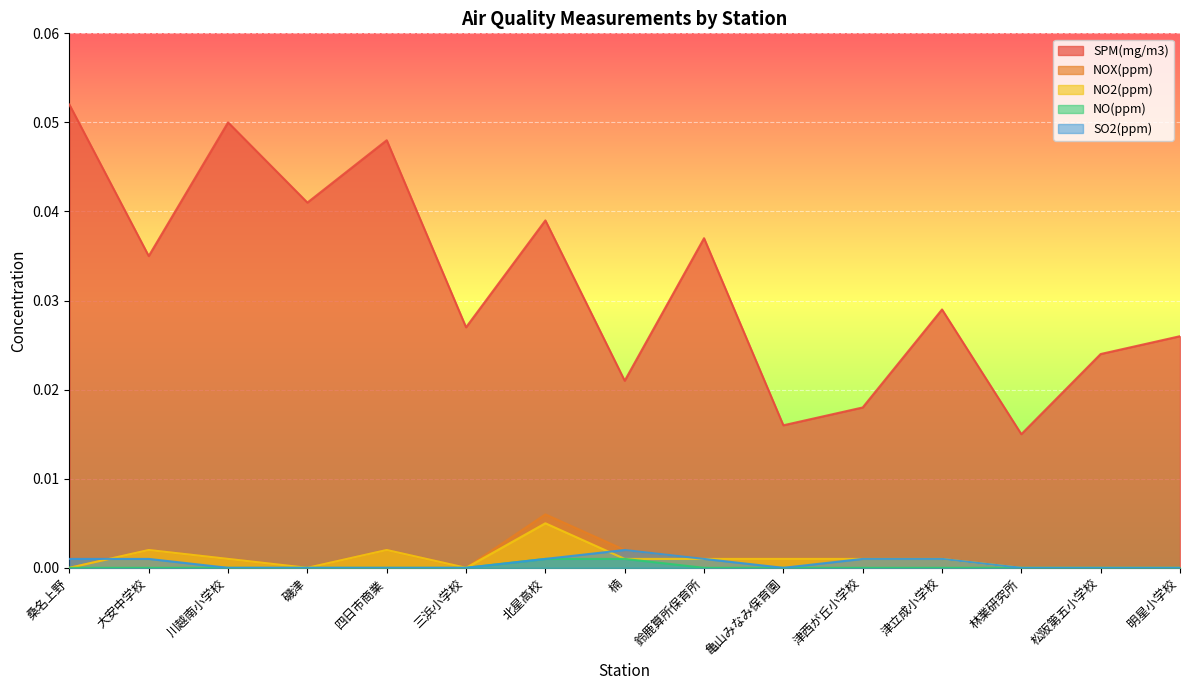

Reading left to right, what are all the values shown in this chart?

SPM(mg/m3): 桑名上野=0.1	大安中学校=0.0	川越南小学校=0.1	磯津=0.0	四日市商業=0.0	三浜小学校=0.0	北星高校=0.0	楠=0.0	鈴鹿算所保育所=0.0	亀山みなみ保育園=0.0	津西が丘小学校=0.0	津立成小学校=0.0	林業研究所=0.0	松阪第五小学校=0.0	明星小学校=0.0
NOX(ppm): 桑名上野=0.0	大安中学校=0.0	川越南小学校=0.0	磯津=0.0	四日市商業=0.0	三浜小学校=0.0	北星高校=0.0	楠=0.0	鈴鹿算所保育所=0.0	亀山みなみ保育園=0.0	津西が丘小学校=0.0	津立成小学校=0.0	林業研究所=0.0	松阪第五小学校=0.0	明星小学校=0.0
NO2(ppm): 桑名上野=0.0	大安中学校=0.0	川越南小学校=0.0	磯津=0.0	四日市商業=0.0	三浜小学校=0.0	北星高校=0.0	楠=0.0	鈴鹿算所保育所=0.0	亀山みなみ保育園=0.0	津西が丘小学校=0.0	津立成小学校=0.0	林業研究所=0.0	松阪第五小学校=0.0	明星小学校=0.0
NO(ppm): 桑名上野=0.0	大安中学校=0.0	川越南小学校=0.0	磯津=0.0	四日市商業=0.0	三浜小学校=0.0	北星高校=0.0	楠=0.0	鈴鹿算所保育所=0.0	亀山みなみ保育園=0.0	津西が丘小学校=0.0	津立成小学校=0.0	林業研究所=0.0	松阪第五小学校=0.0	明星小学校=0.0
SO2(ppm): 桑名上野=0.0	大安中学校=0.0	川越南小学校=0.0	磯津=0.0	四日市商業=0.0	三浜小学校=0.0	北星高校=0.0	楠=0.0	鈴鹿算所保育所=0.0	亀山みなみ保育園=0.0	津西が丘小学校=0.0	津立成小学校=0.0	林業研究所=0.0	松阪第五小学校=0.0	明星小学校=0.0